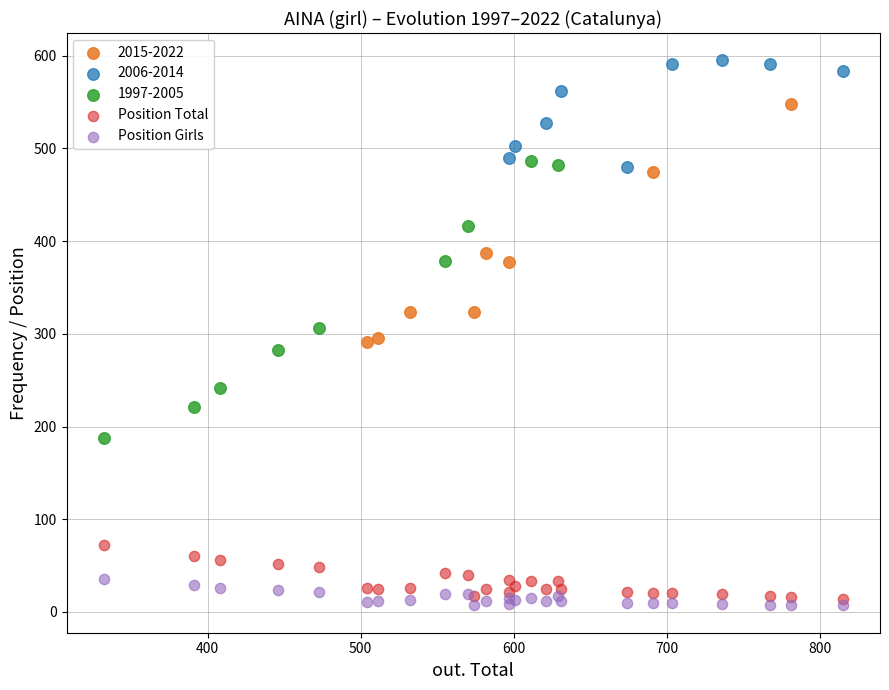

Which series contains the highest Y value?

2006-2014